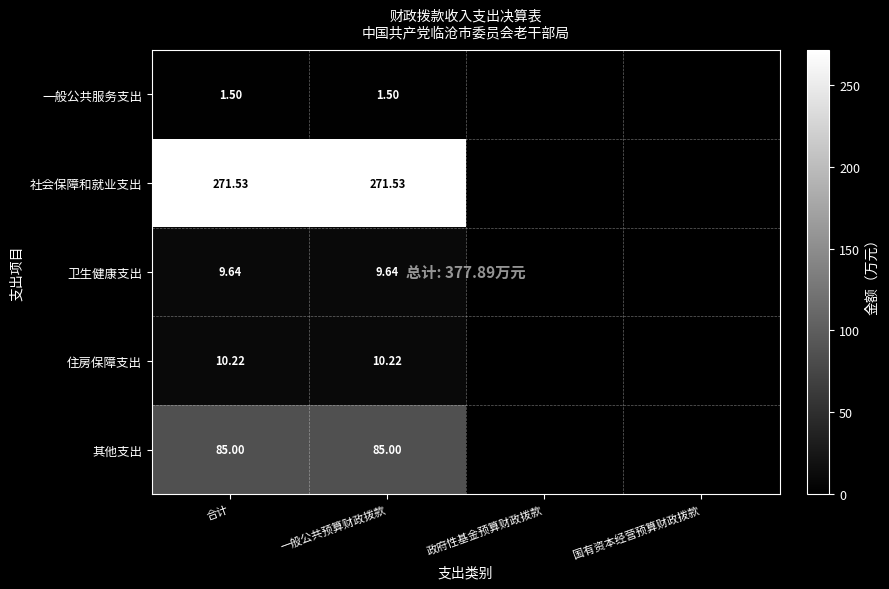

Is the value of 社会保障和就业支出 at 一般公共预算财政拨款 greater than the value of 卫生健康支出 at 一般公共预算财政拨款?

Yes